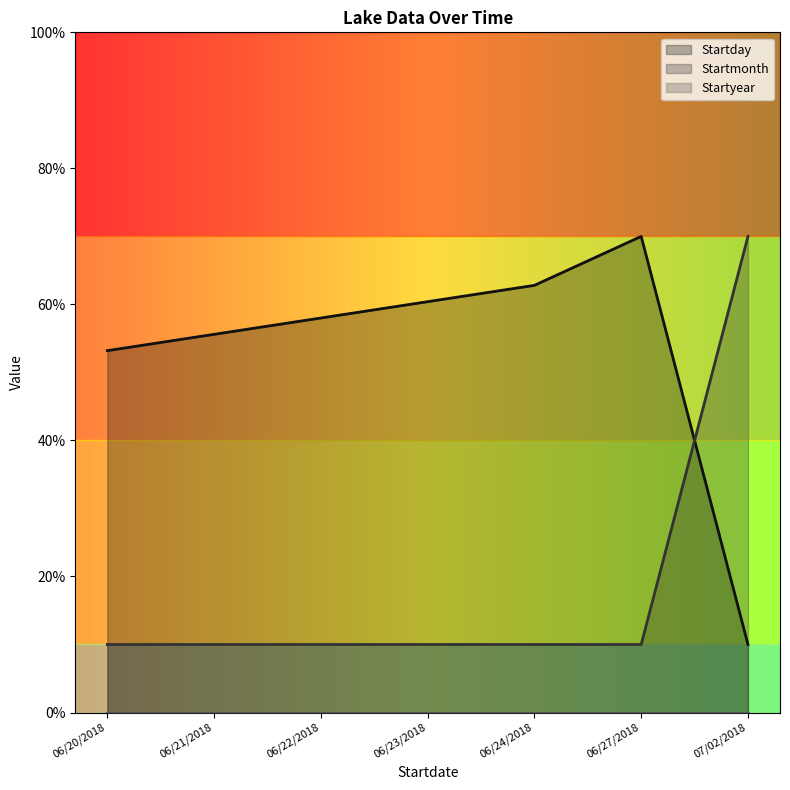

What position from the right is 07/02/2018?

1